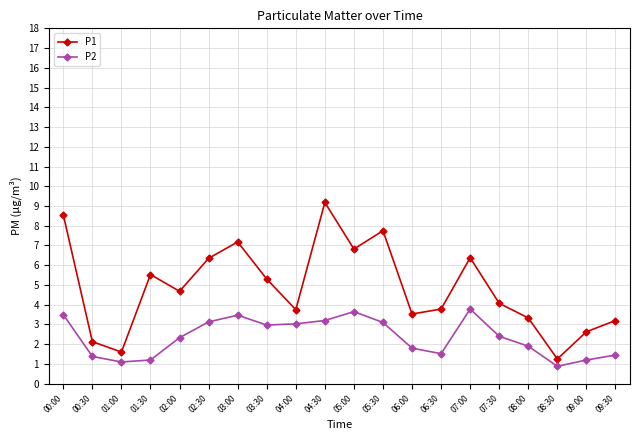

Is the value of P2 at 02:00 greater than the value of P1 at 04:00?

No